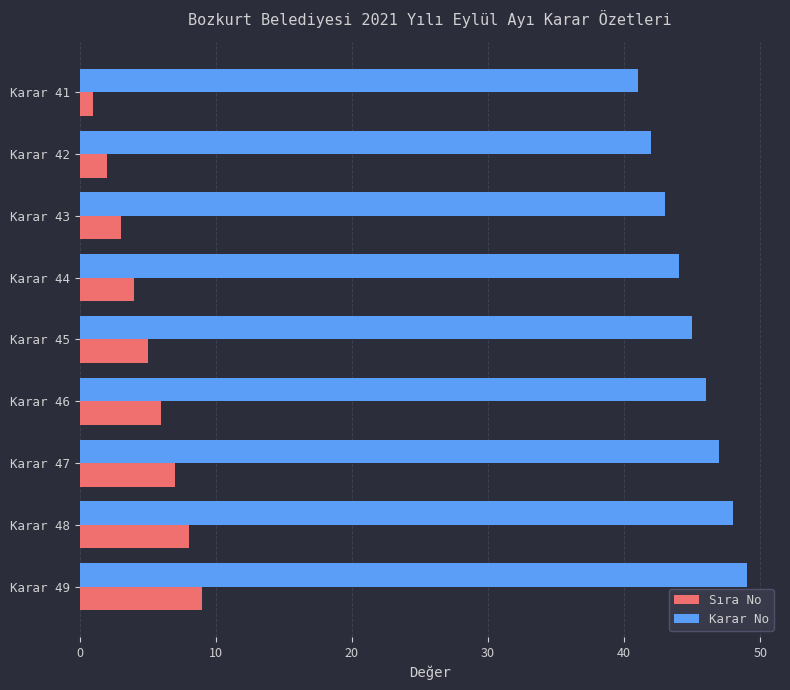

The Sıra No series shows 8 at Karar 48. True or false?

True